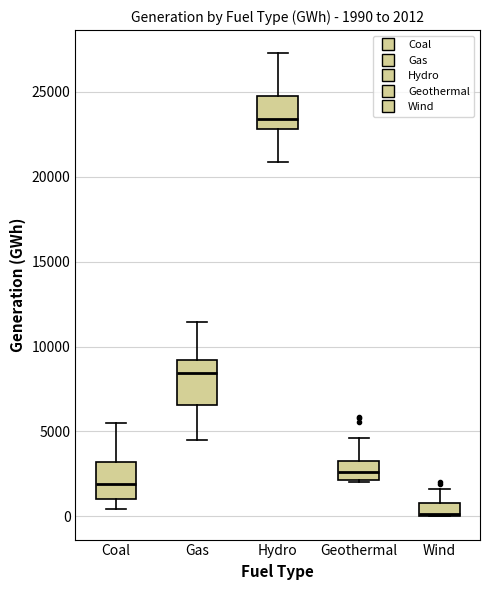

Which box has the lowest median line?

Wind